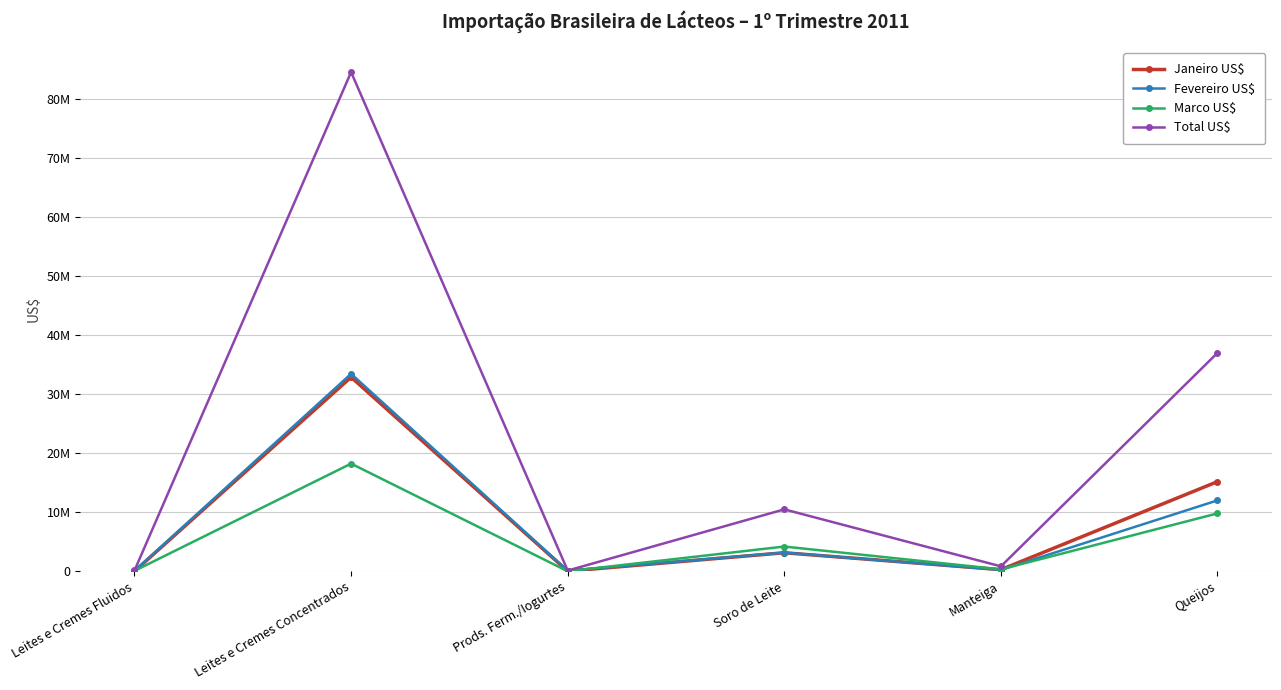

Where is Marco US$ nearest to the value 9119605?

Queijos